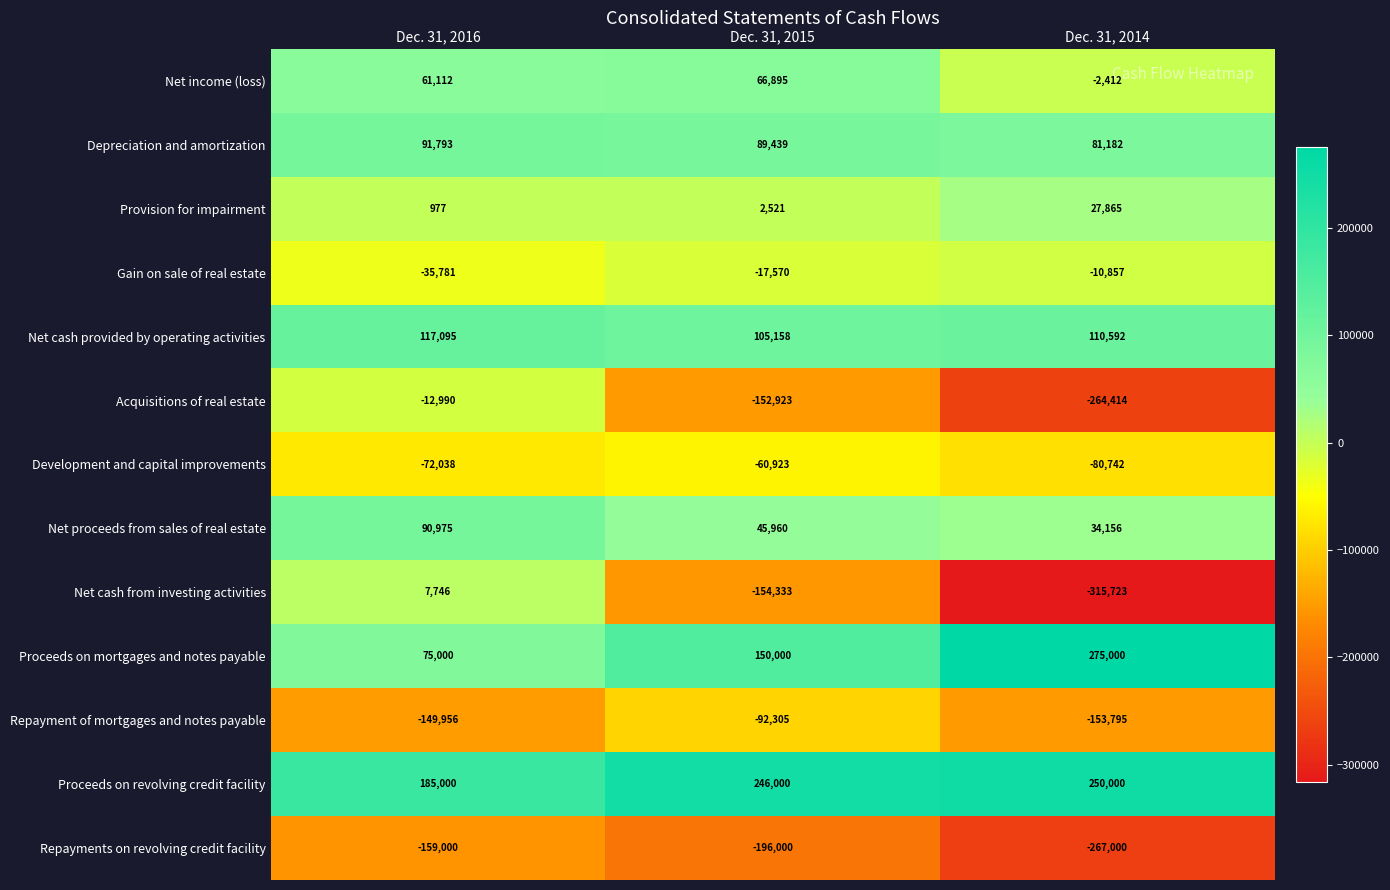

What is the smallest value displayed?

-315723